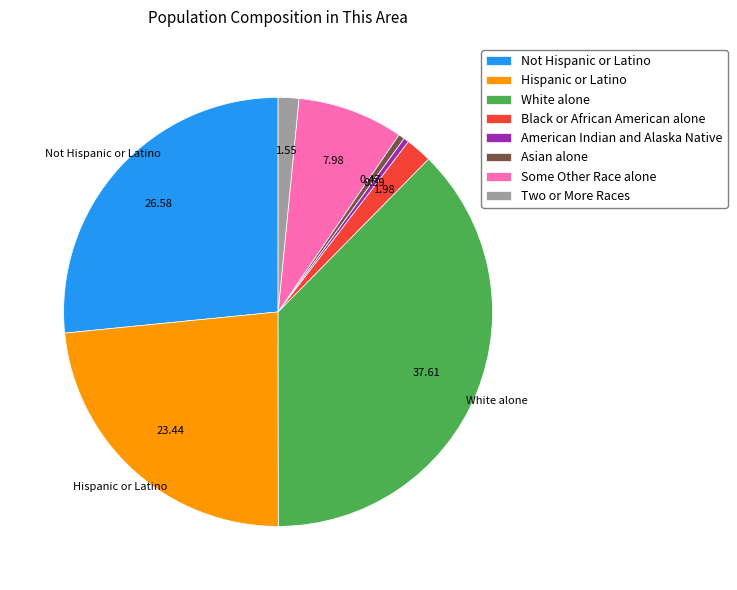

Which has a higher value, Two or More Races or Not Hispanic or Latino?

Not Hispanic or Latino